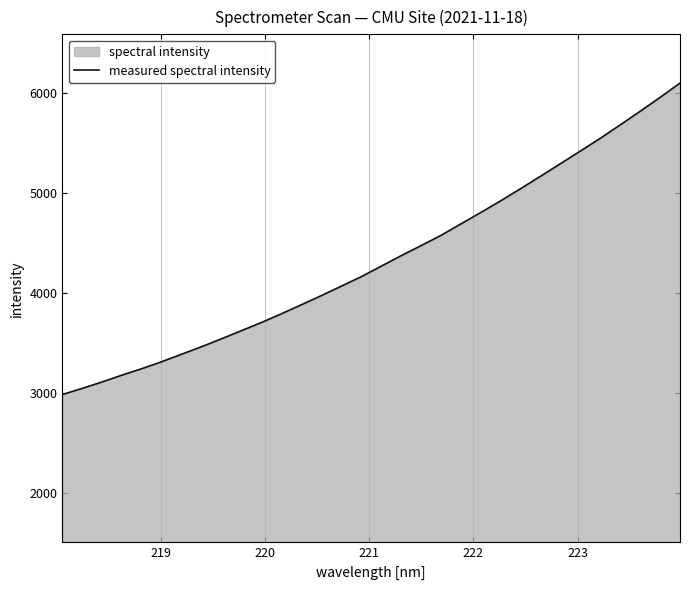

What is the maximum value shown in the chart?

6101.8